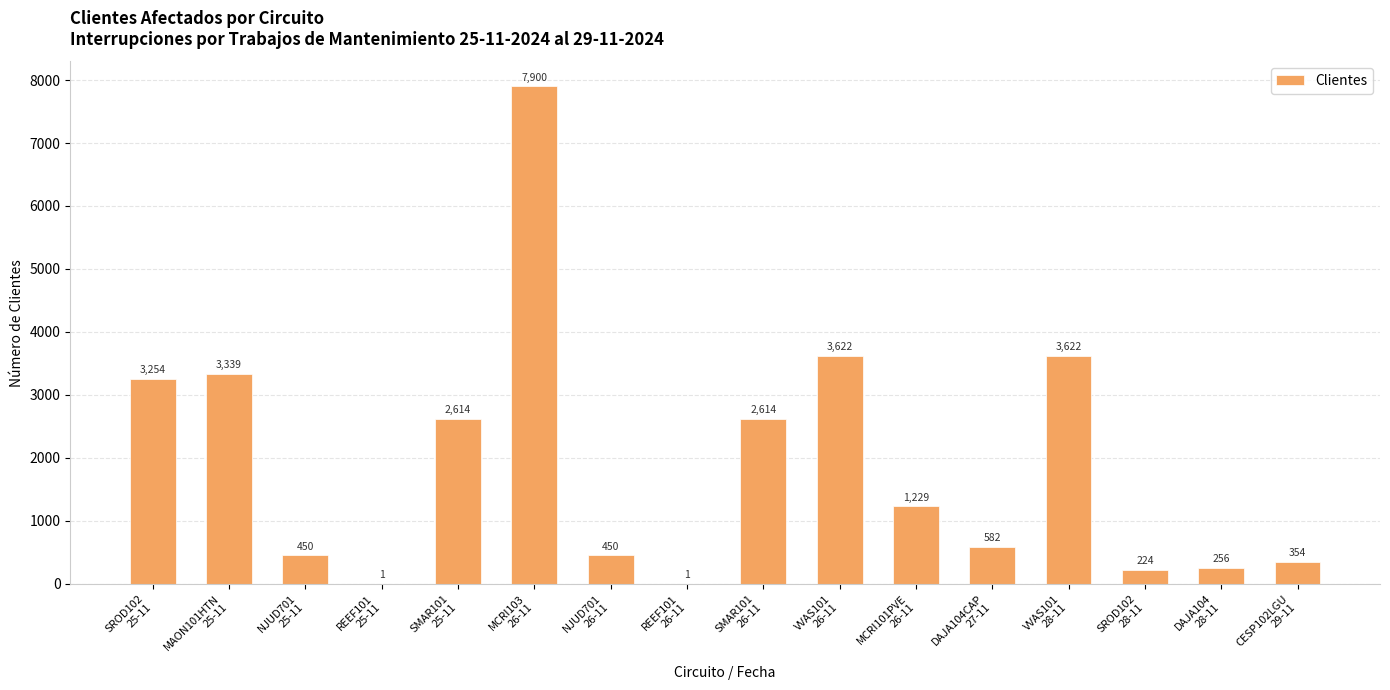

Count the number of categories in the chart.

16